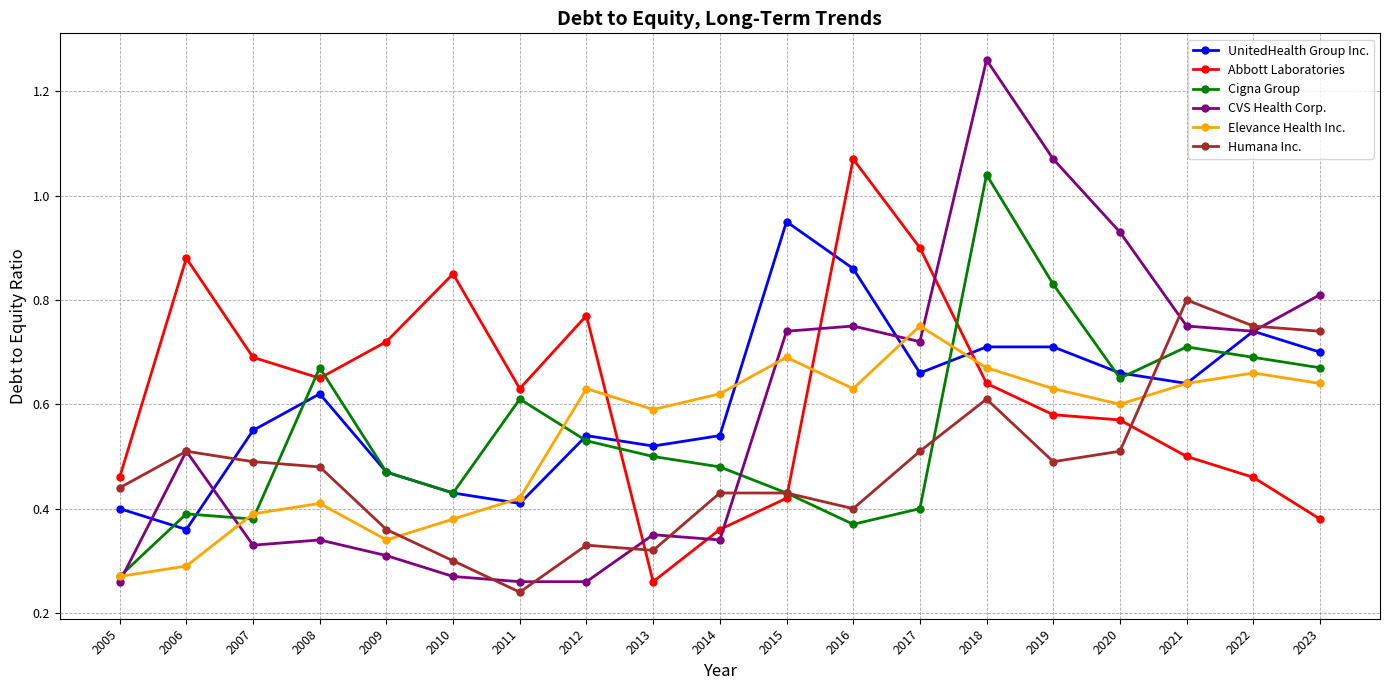

The Elevance Health Inc. series shows 0.6 at 2016. True or false?

True